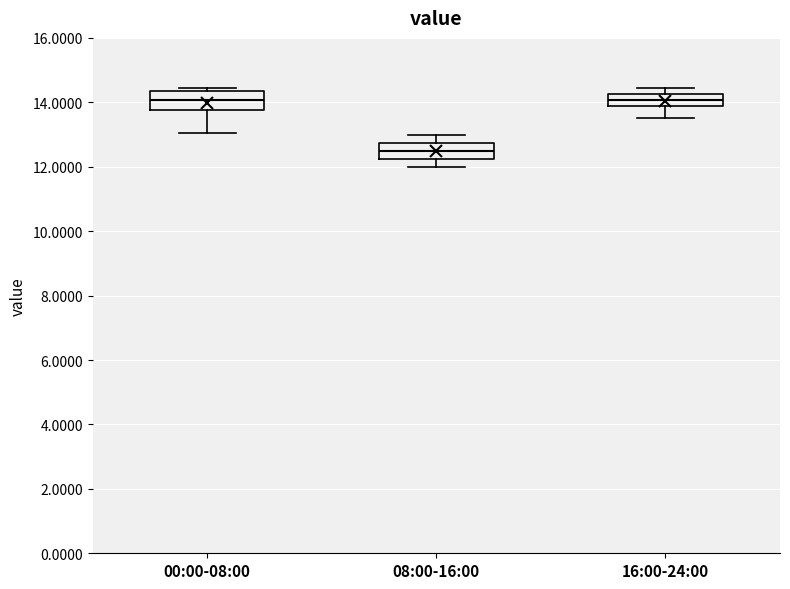

Where does the lower whisker of the box for 16:00-24:00 end on the y-axis? The values are not printed on the chart, so give them approximately, as read against the axis.

13.6